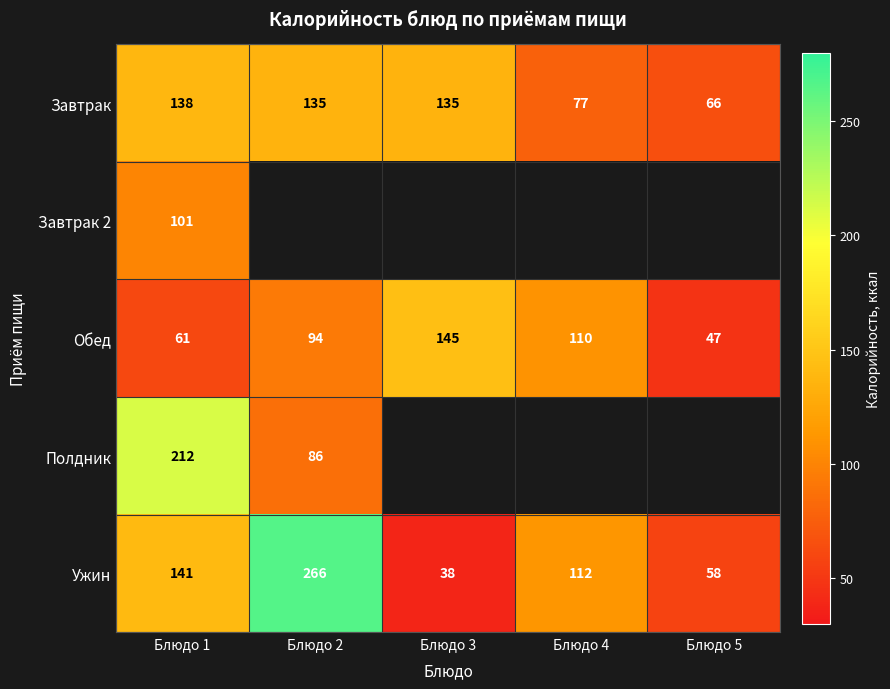

Between Блюдо 3 and Блюдо 4, which is larger?

Блюдо 3